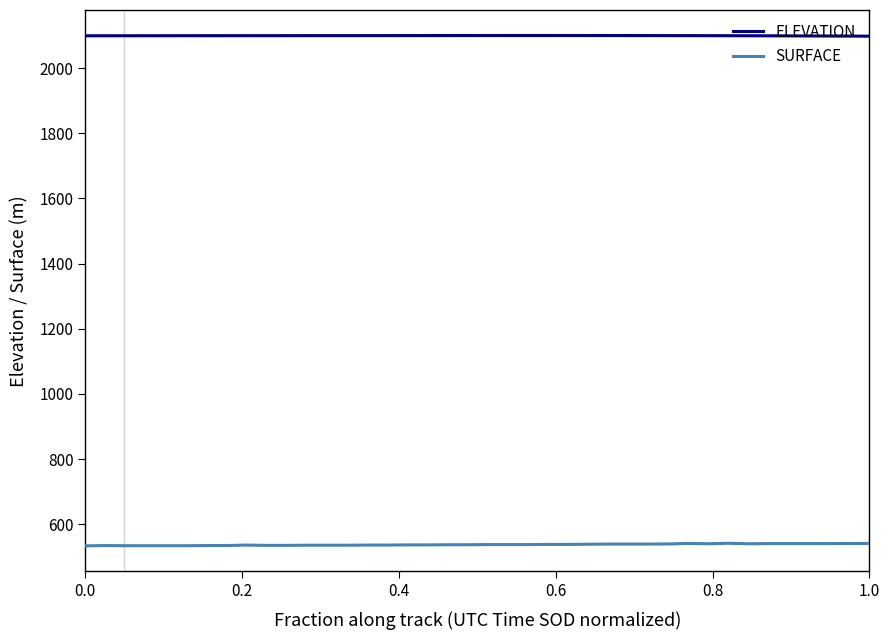

True or false: SURFACE and ELEVATION cross at least once.

False